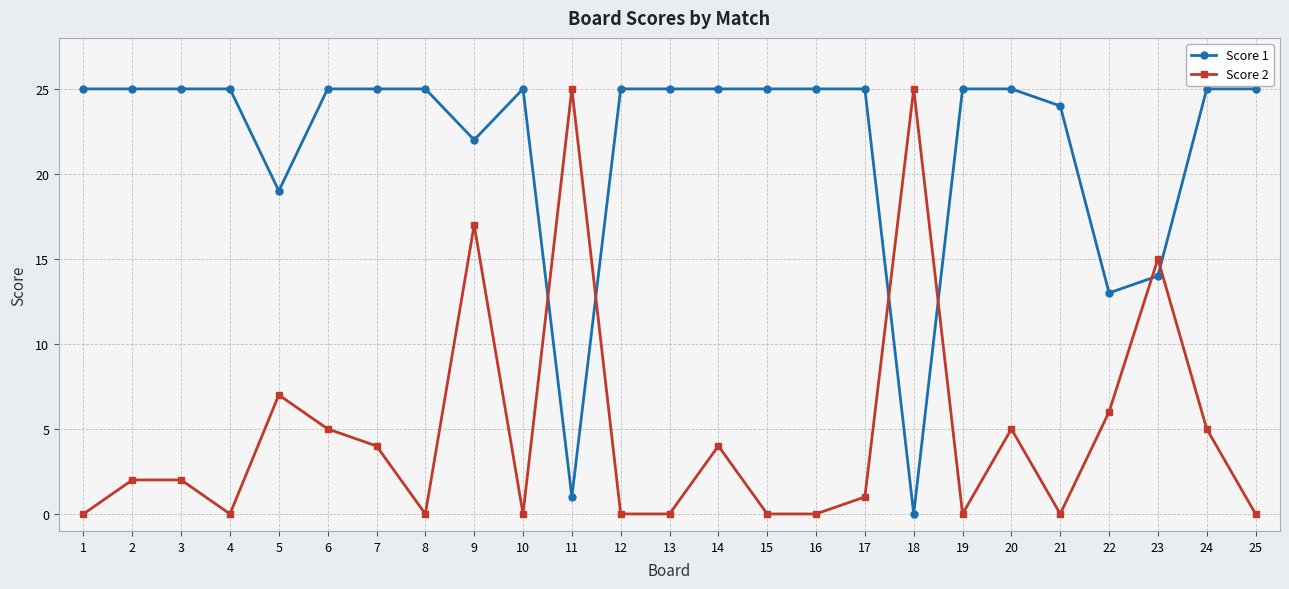

Count the number of categories in the chart.

25